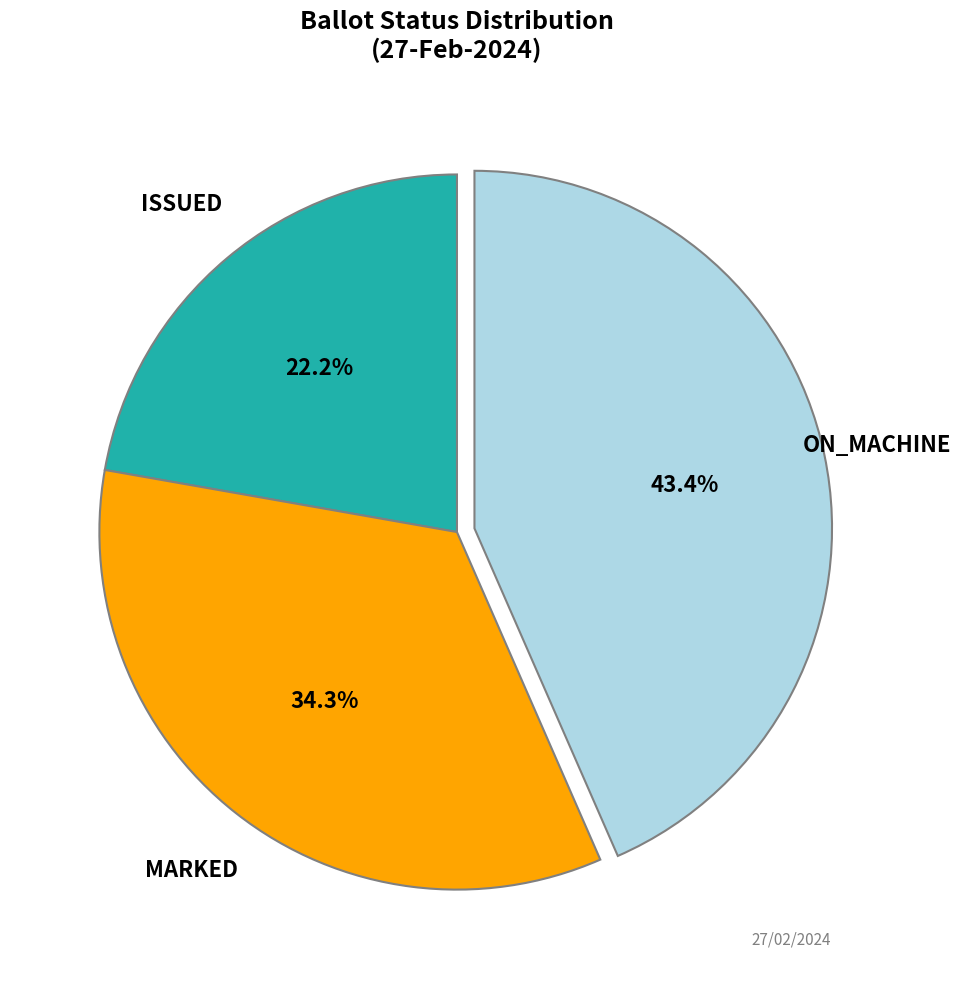

Does any single category account for the majority?

No